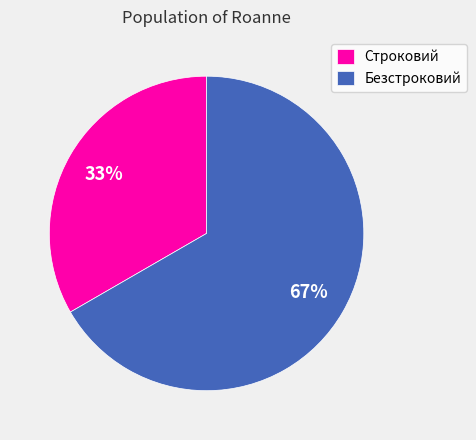

Count the number of slices in the pie.

2